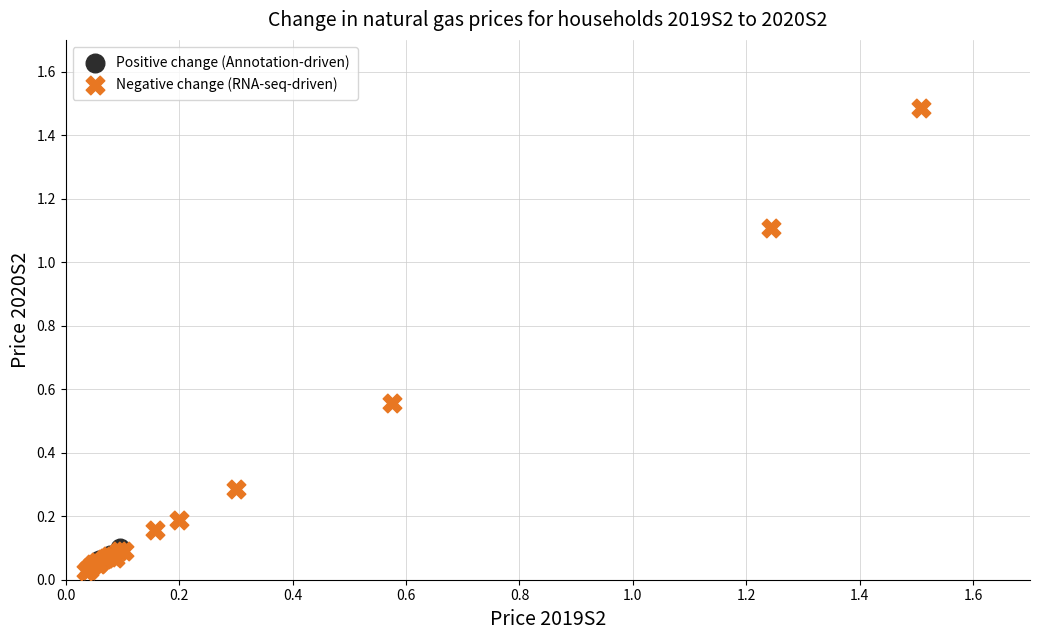

What are all the series names shown in the legend?

Positive change (Annotation-driven), Negative change (RNA-seq-driven)